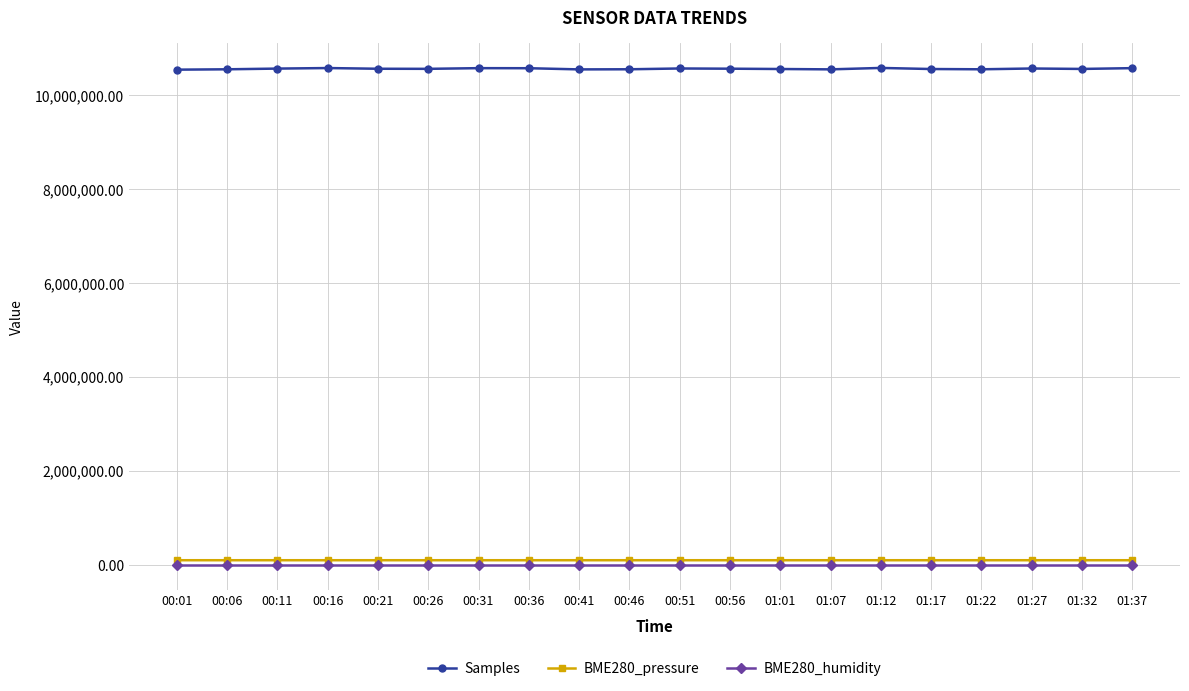

True or false: Samples and BME280_pressure intersect in this chart.

False